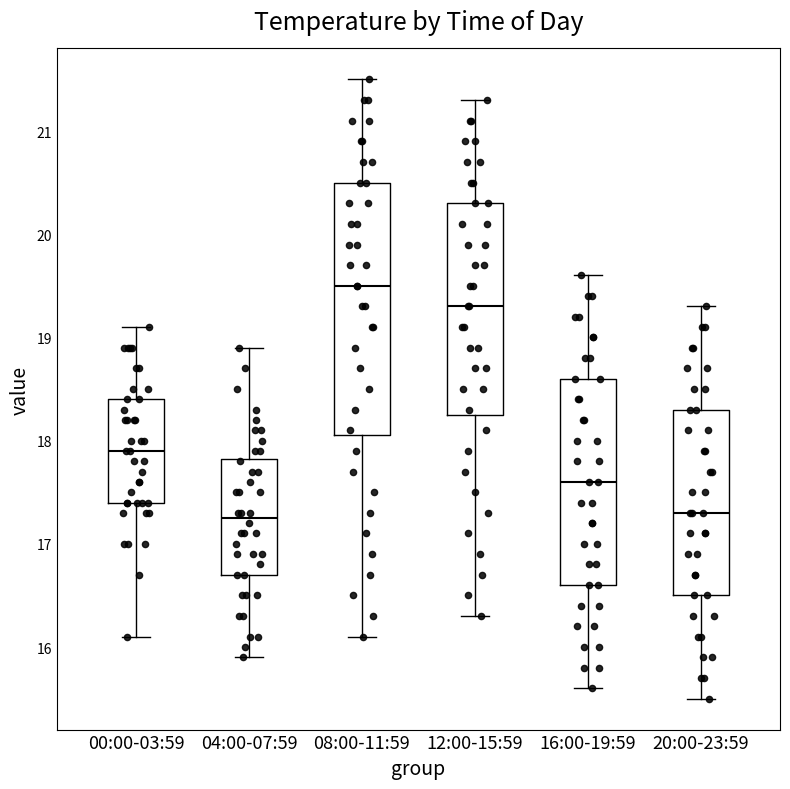

Which box is the tallest, from its lower edge to its upper edge?

08:00-11:59